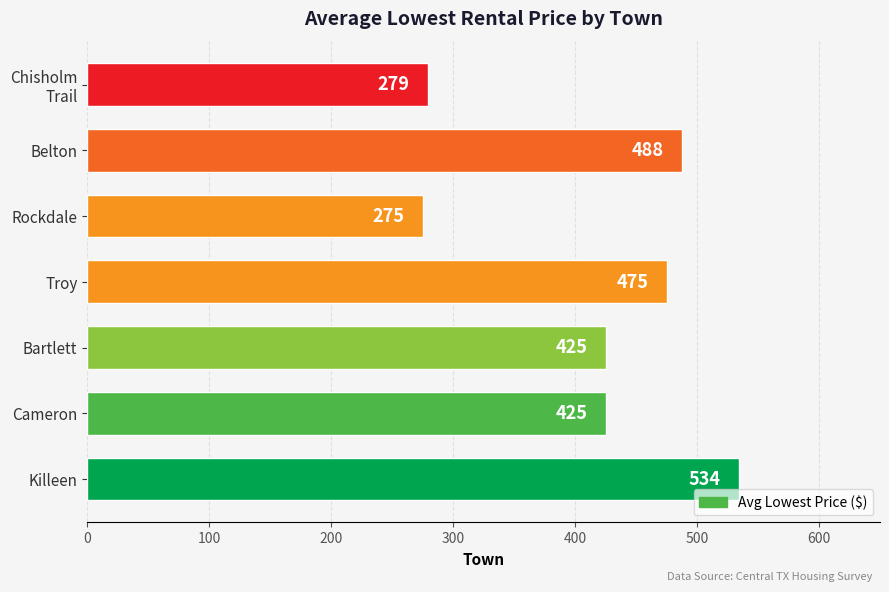

Reading bottom to top, what are all the values shown in this chart?

534	425	425	475	275	488	279